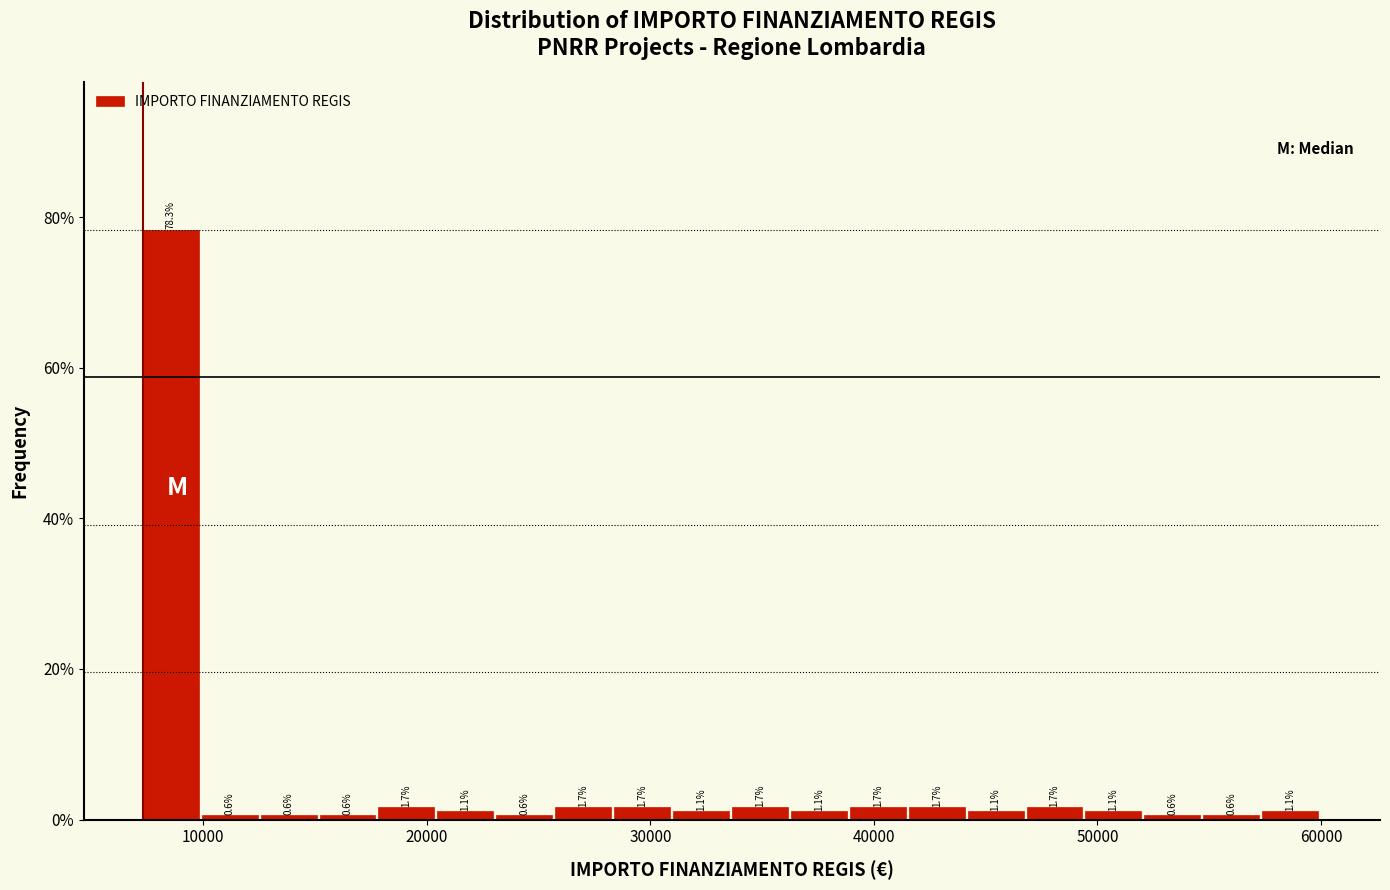

Read against the x-axis, roughly where is the centre of the tallest bar?

9000